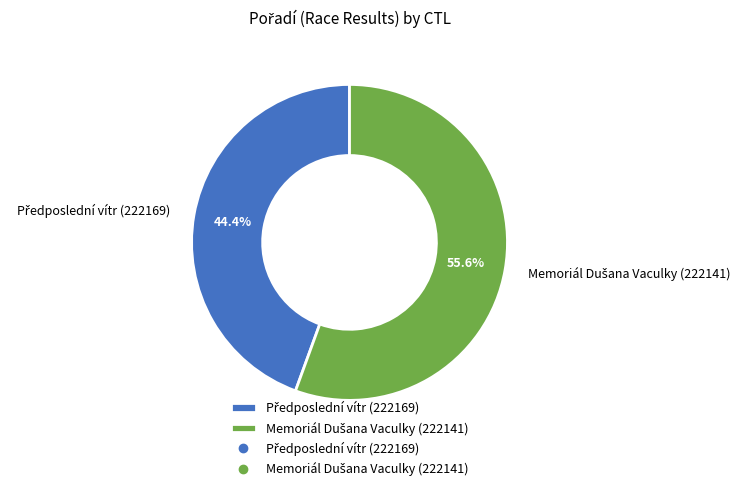

Is there a majority slice in this chart?

Yes